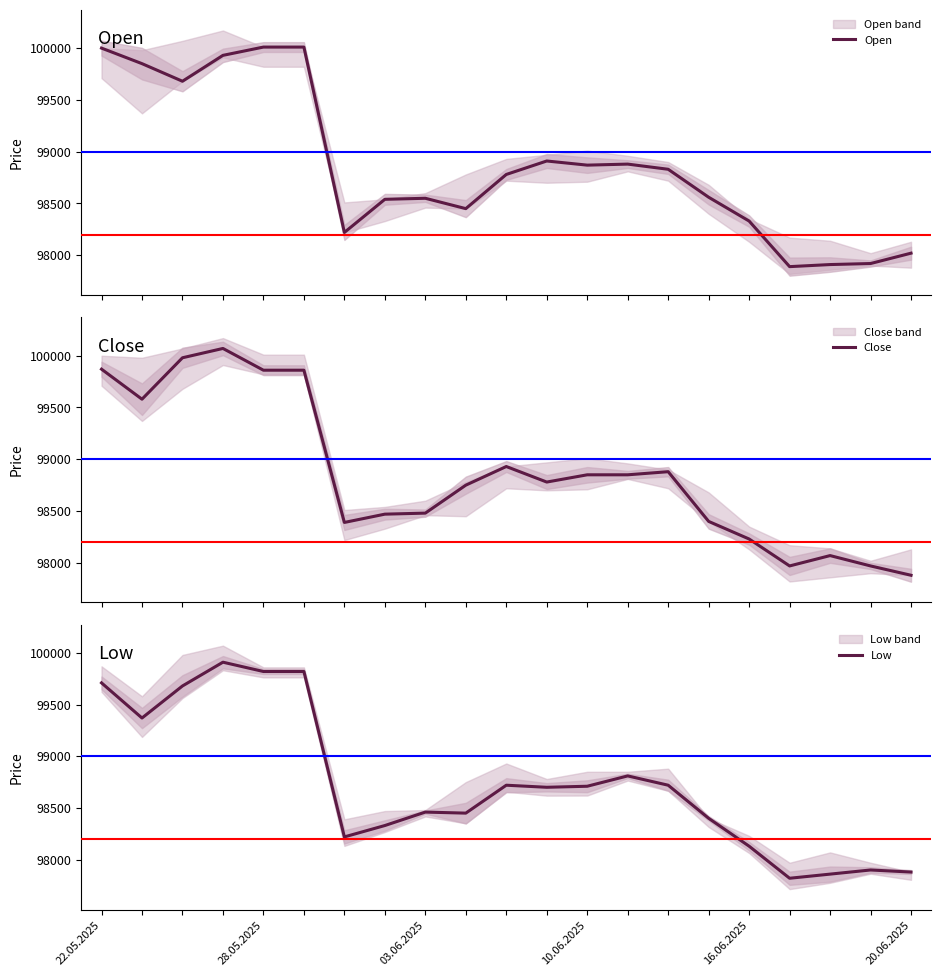

At which label does Open reach its minimum?

17